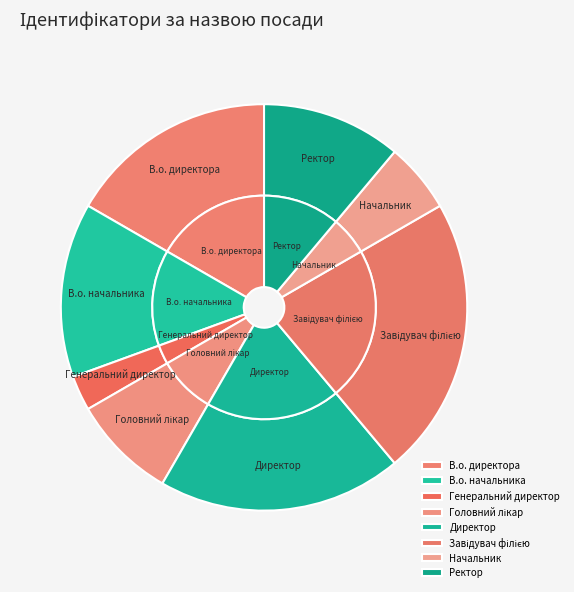

What is the ratio of the value at Генеральний директор to the value at В.о. директора?

0.2